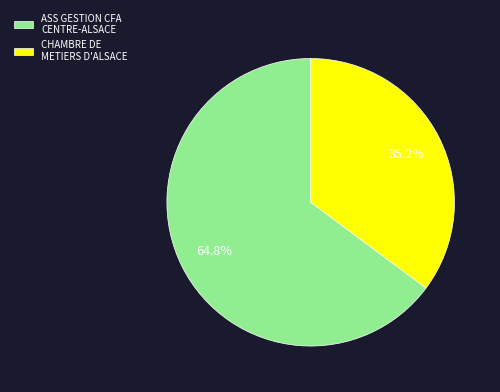

Which category accounts for the majority?

ASS GESTION CFA CENTRE-ALSACE